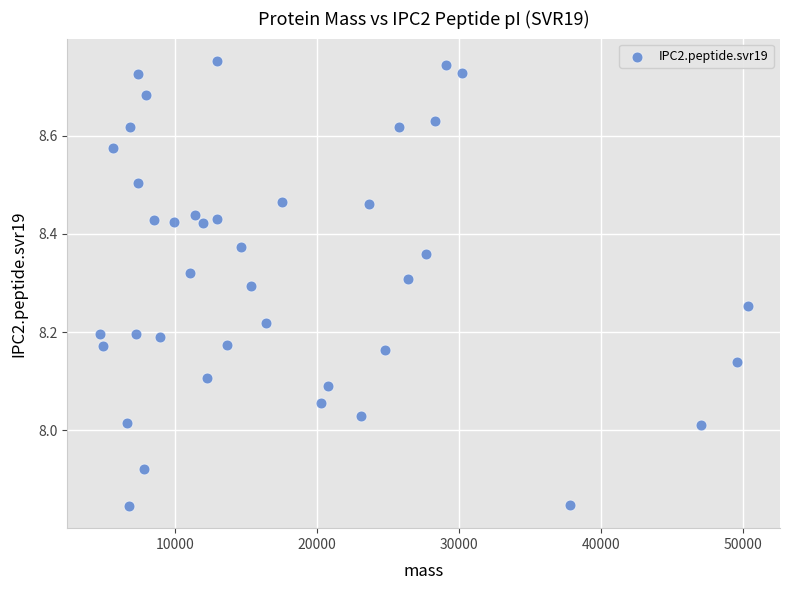

What is the range of Y values (max minus min)?

0.9